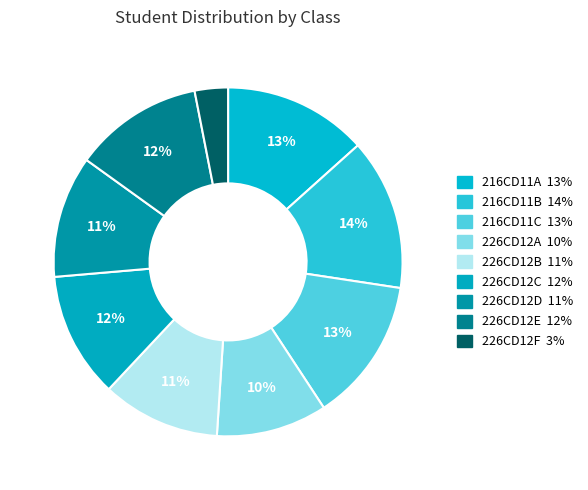

Combined, do 226CD12F and 216CD11A account for over 50%?

No